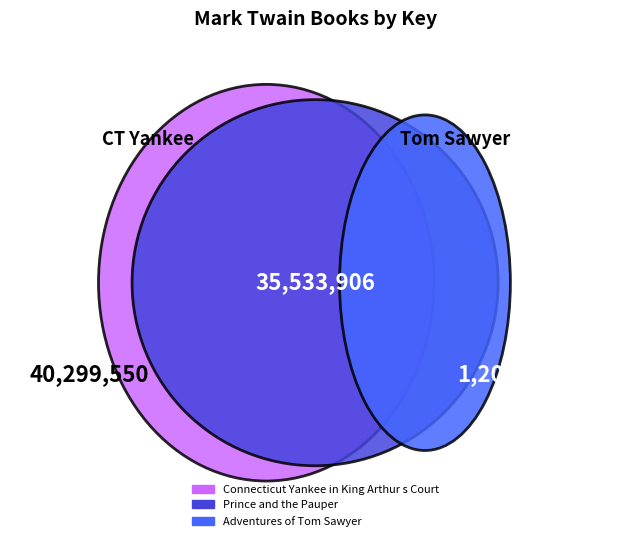

What is the change in value from Connecticut Yankee in King Arthur s Court to Prince and the Pauper?

-4765644